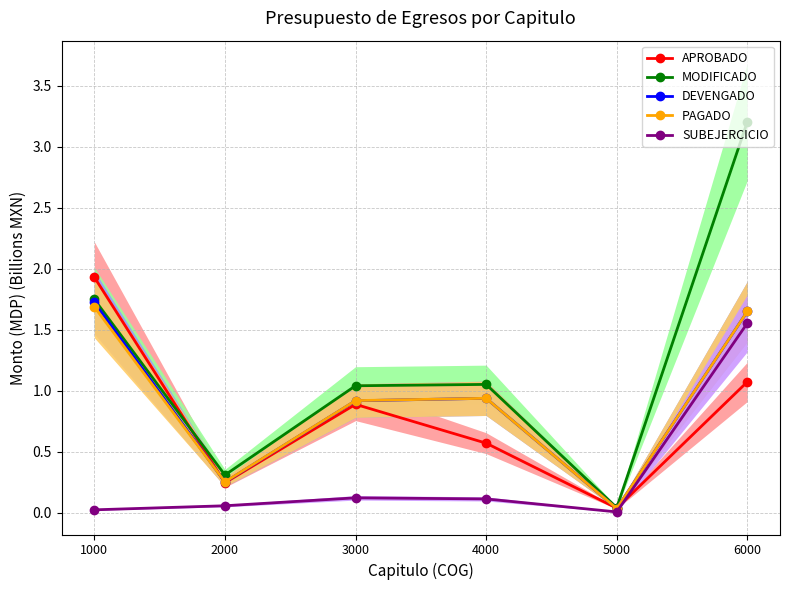

What is the total value across all series at 1000?

7.1